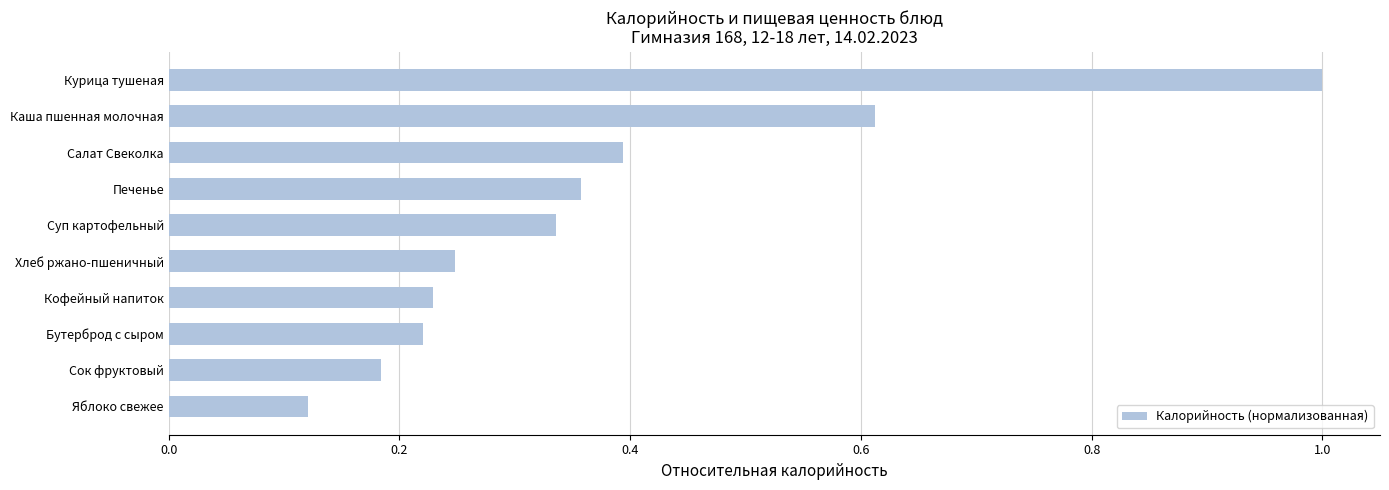

What is the difference between the second highest and minimum values?

0.5